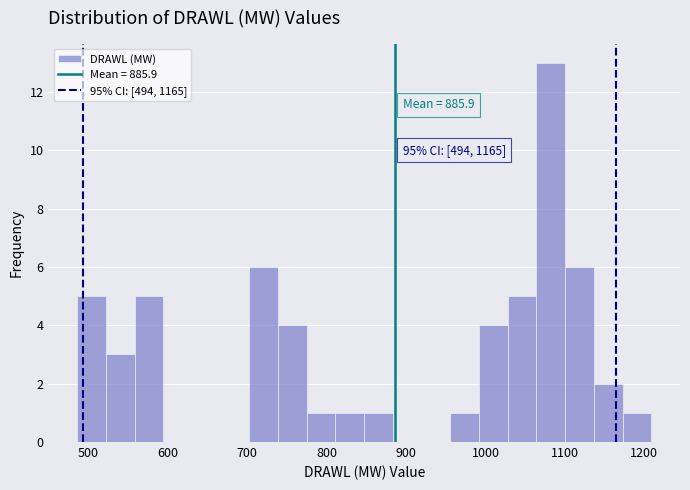

Around what value on the x-axis is the tallest bar? Give the approximate position of its centre, as read against the axis.

1080